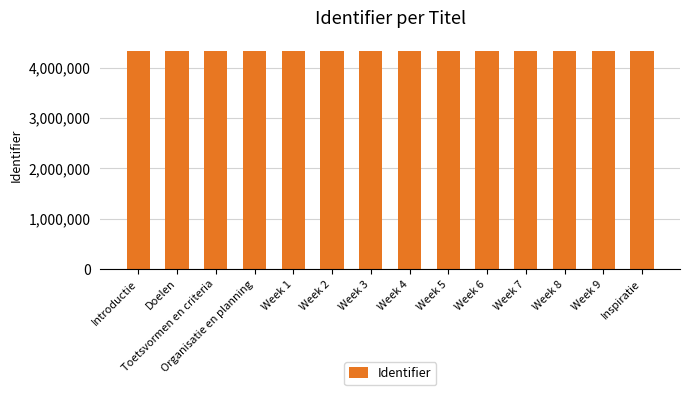

What is the sum of the values at Toetsvormen en criteria and Week 9?

8654139